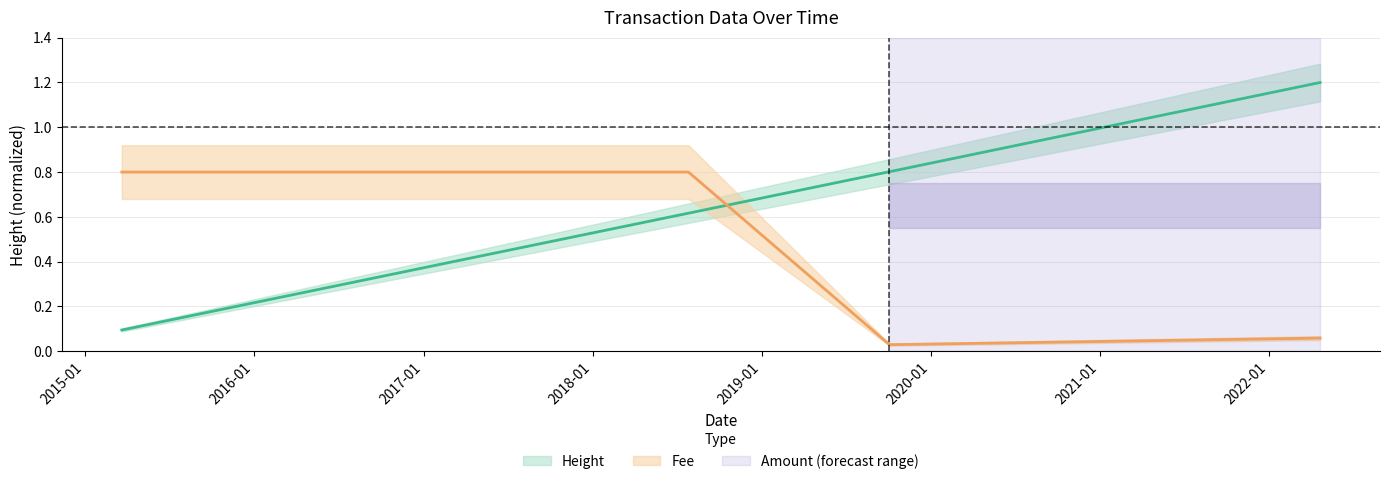

What is the highest value of the Fee series?

0.8